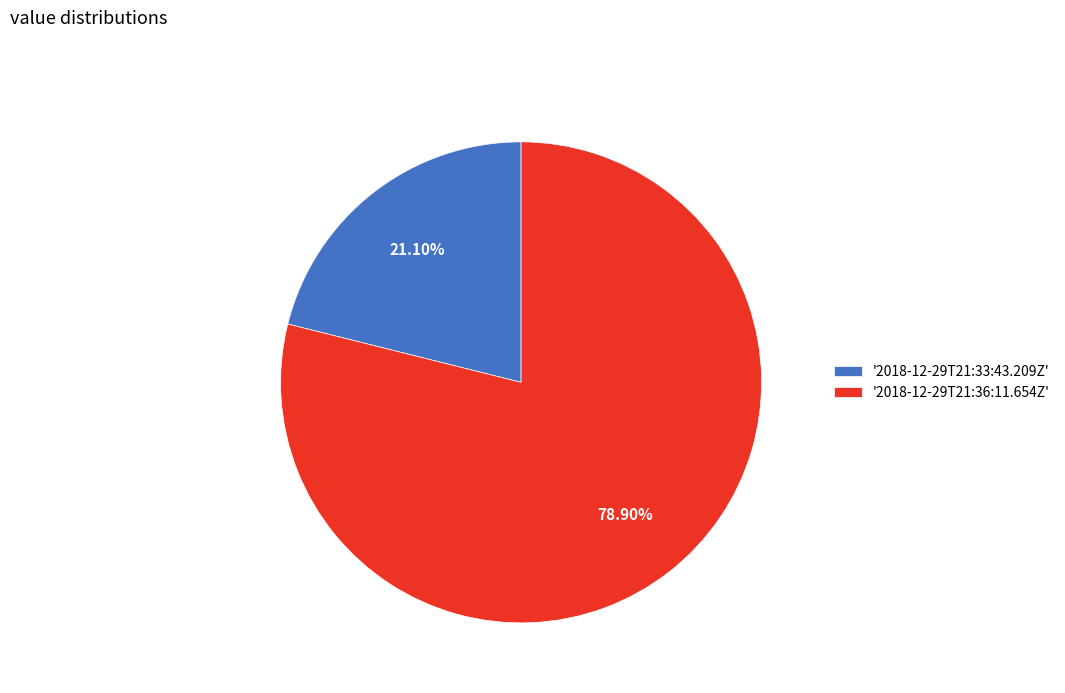

Count the number of slices in the pie.

2